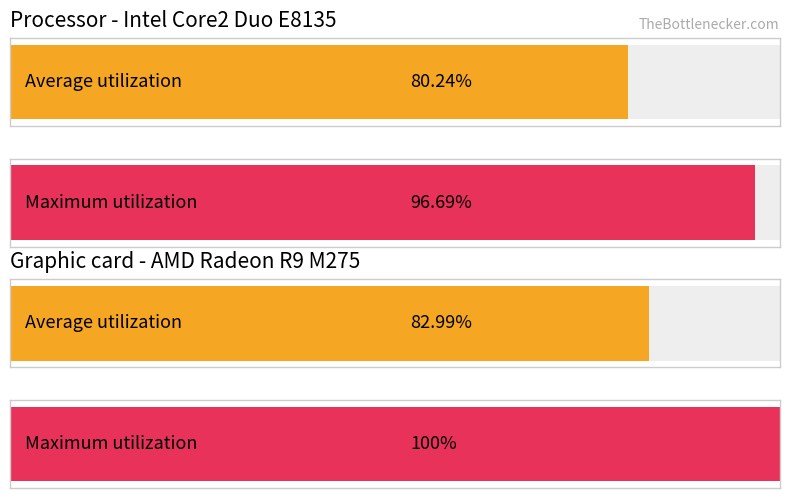

Which series changed the most between 10 and 14?

Average utilization